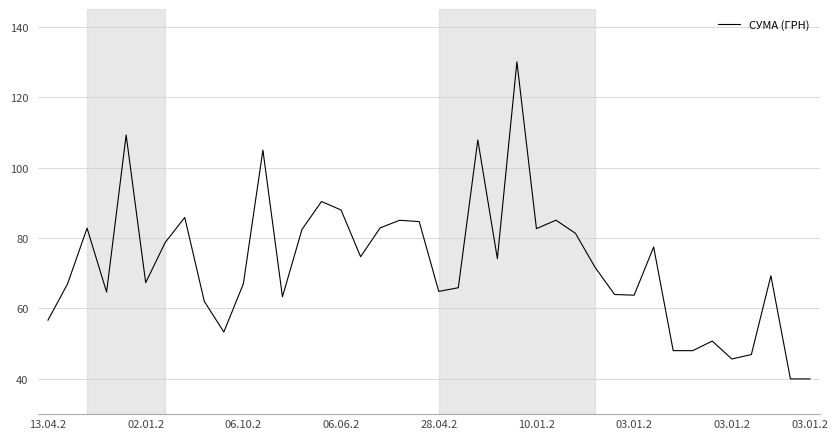

True or false: there are more than 0 points higher than both neighbors.

True